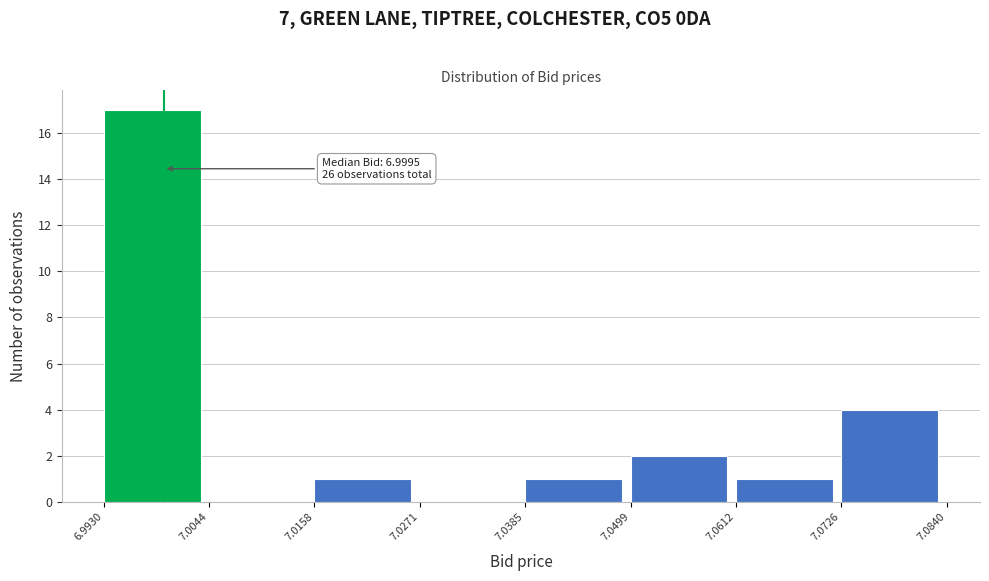

Over which range of the x-axis is the bar tallest?

6.9930 to 7.0044